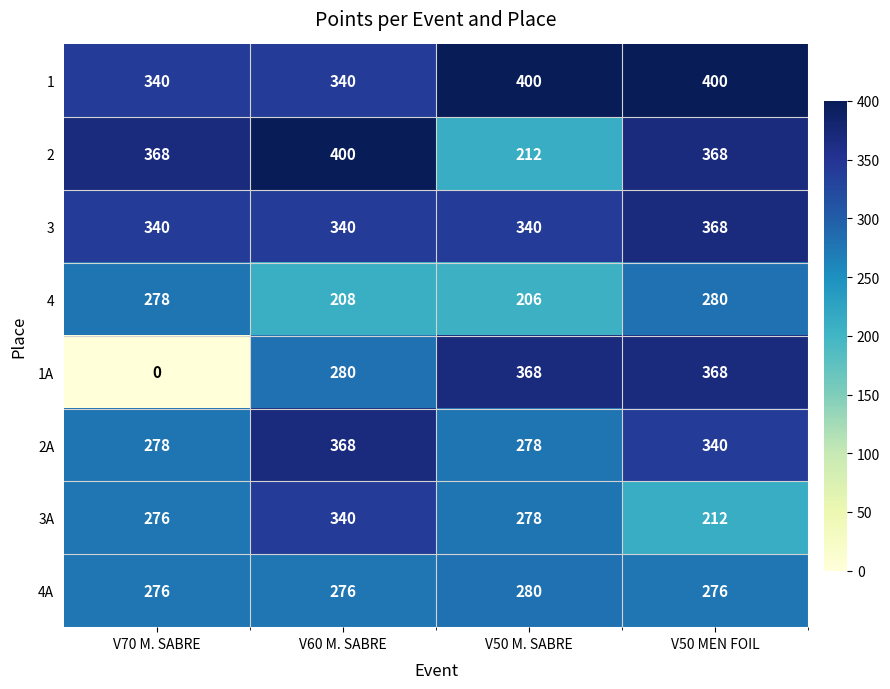

Between V70 M. SABRE and V50 MEN FOIL, which series saw the biggest shift?

1A